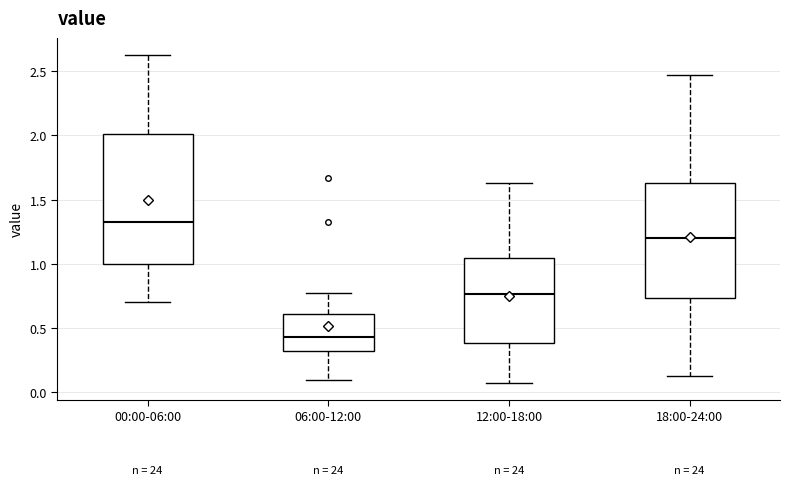

Where does the lower whisker of the box for 18:00-24:00 end on the y-axis? The values are not printed on the chart, so give them approximately, as read against the axis.

0.15